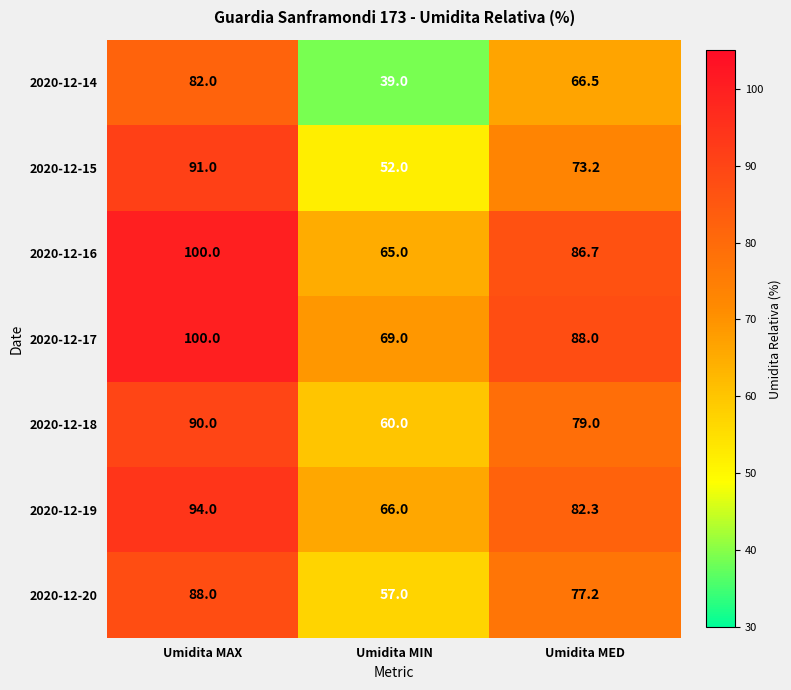

Which series has the largest total across all categories?

2020-12-17